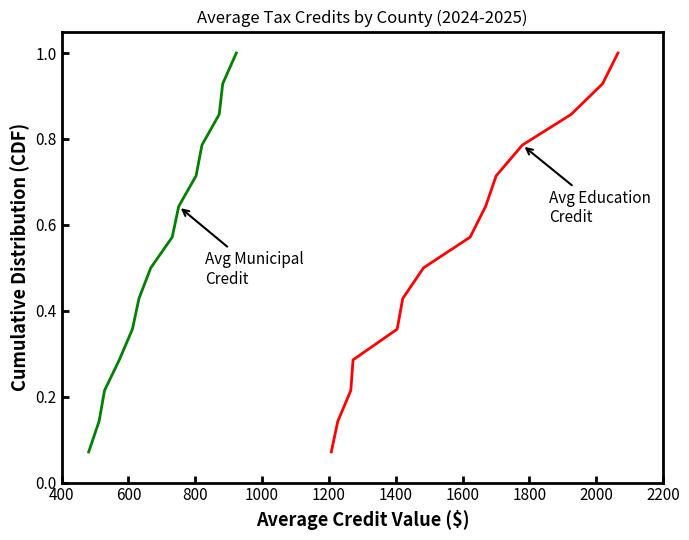

What is the label of the 6th point from the left?

1400